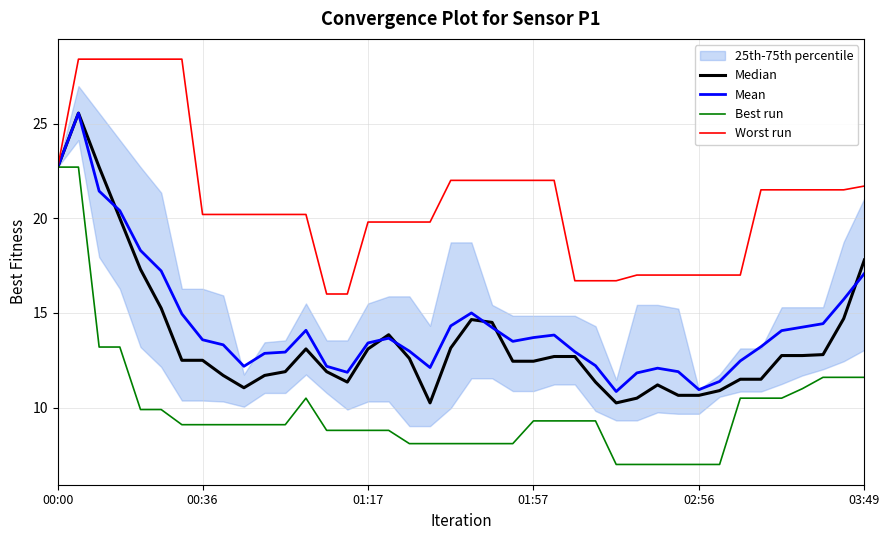

True or false: Mean and Best run cross at least once.

False